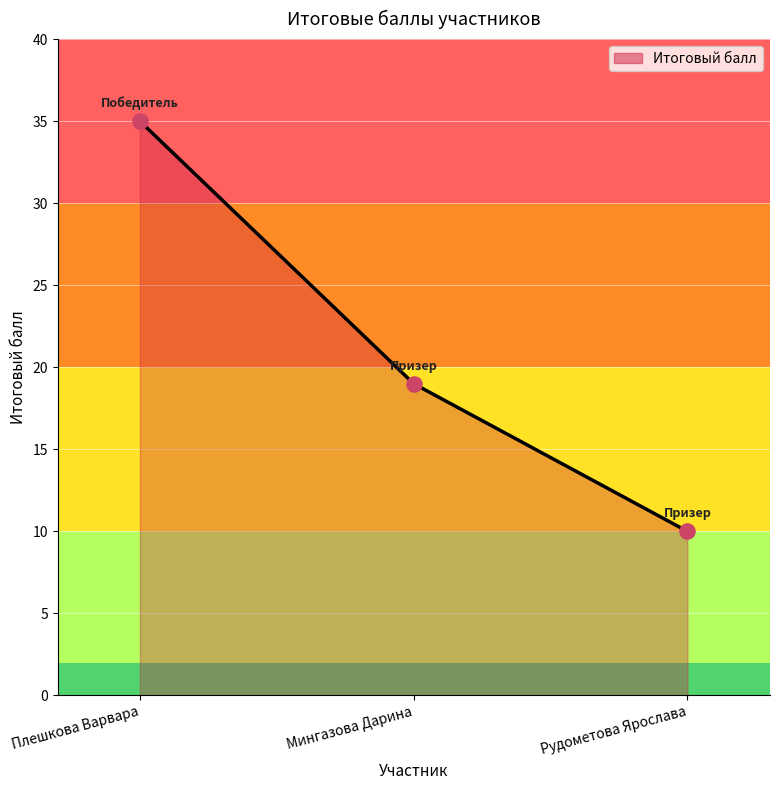

What is the change in value from Мингазова Дарина to Рудометова Ярослава?

-9